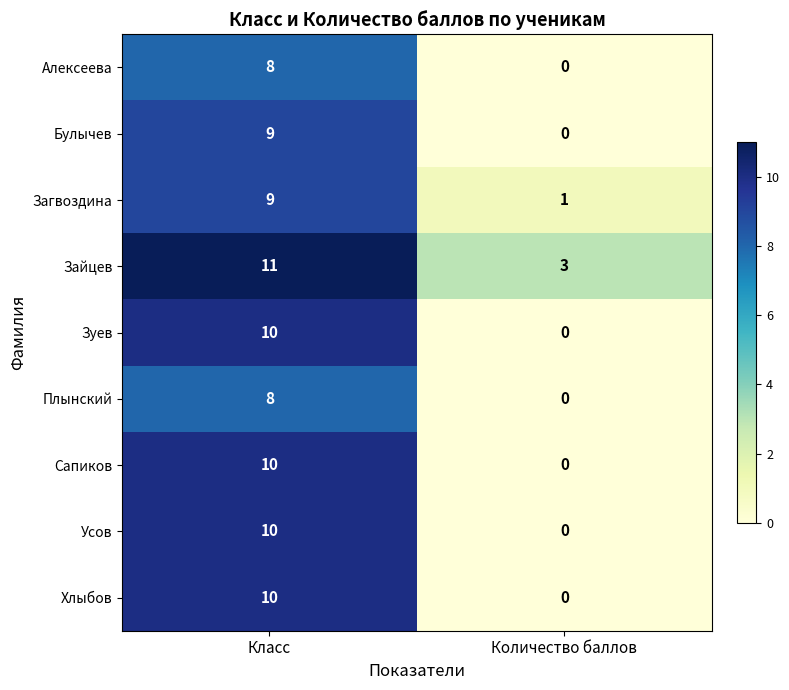

Reading left to right, list all the values displayed in this chart.

Алексеева: Класс=8	Количество баллов=0
Булычев: Класс=9	Количество баллов=0
Загвоздина: Класс=9	Количество баллов=1
Зайцев: Класс=11	Количество баллов=3
Зуев: Класс=10	Количество баллов=0
Плынский: Класс=8	Количество баллов=0
Сапиков: Класс=10	Количество баллов=0
Усов: Класс=10	Количество баллов=0
Хлыбов: Класс=10	Количество баллов=0